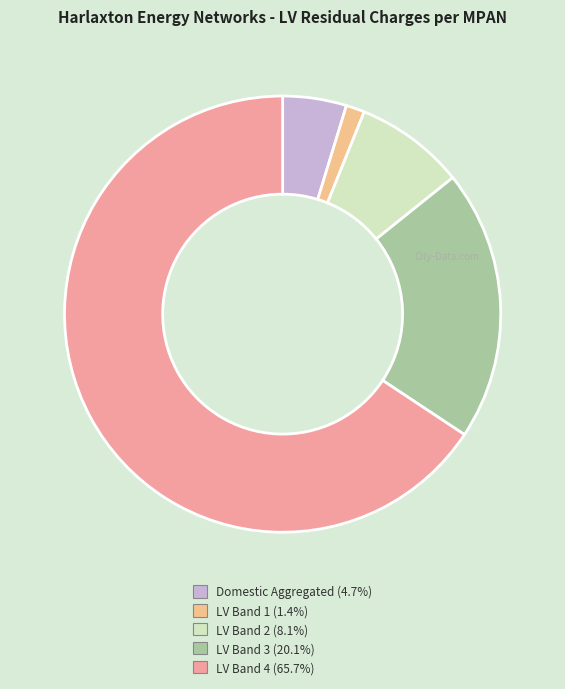

How many slices are in this pie chart?

5